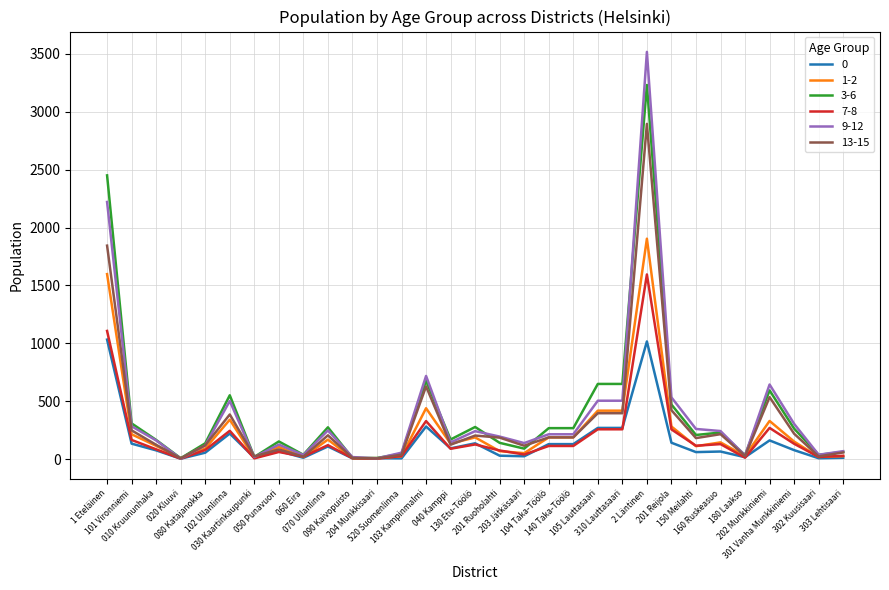

The value of 1-2 at 103 Kampinmalmi is 249. True or false?

False